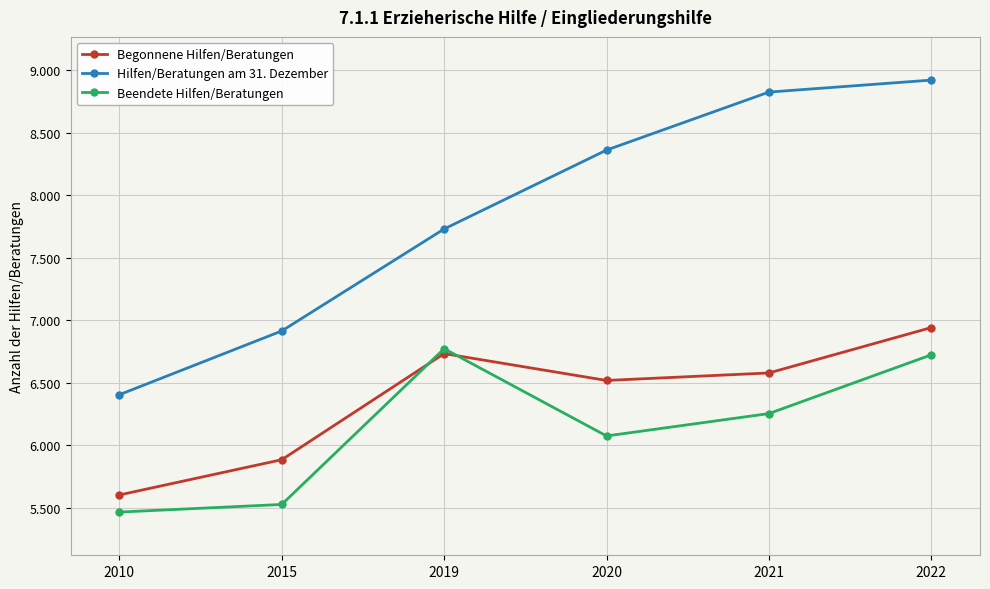

List the series in order of their peak value, highest first.

Hilfen/Beratungen am 31. Dezember, Begonnene Hilfen/Beratungen, Beendete Hilfen/Beratungen